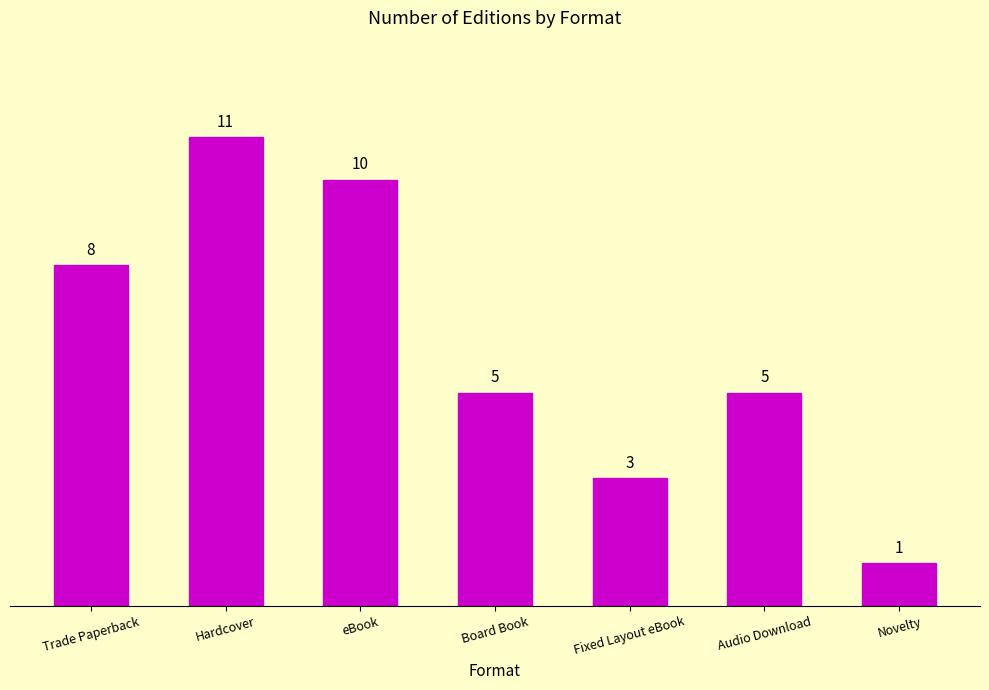

How many values are between 3 and 10?

5